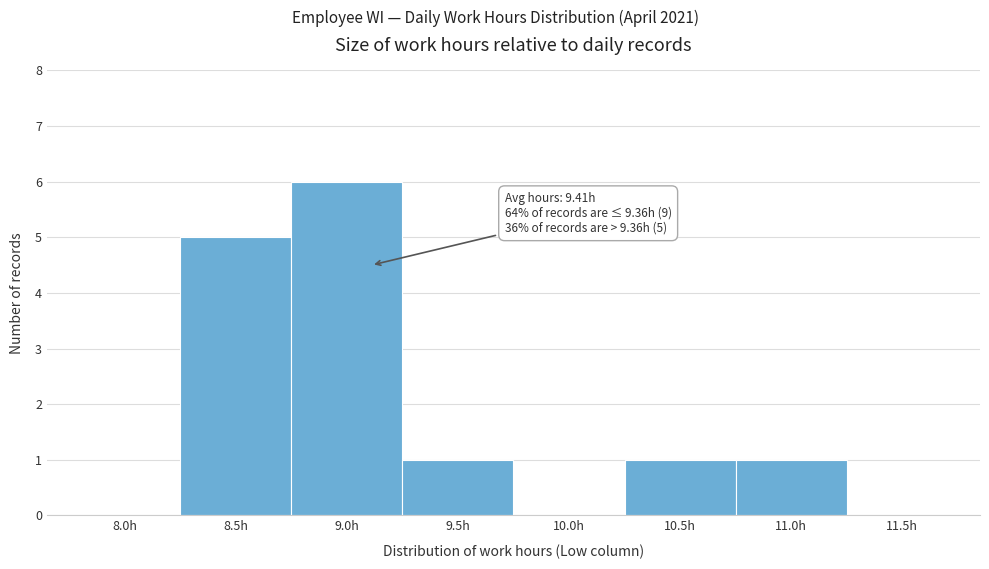

Reading right to left, what are all the values shown in this chart?

11.5h=0	11.0h=1	10.5h=1	10.0h=0	9.5h=1	9.0h=6	8.5h=5	8.0h=0